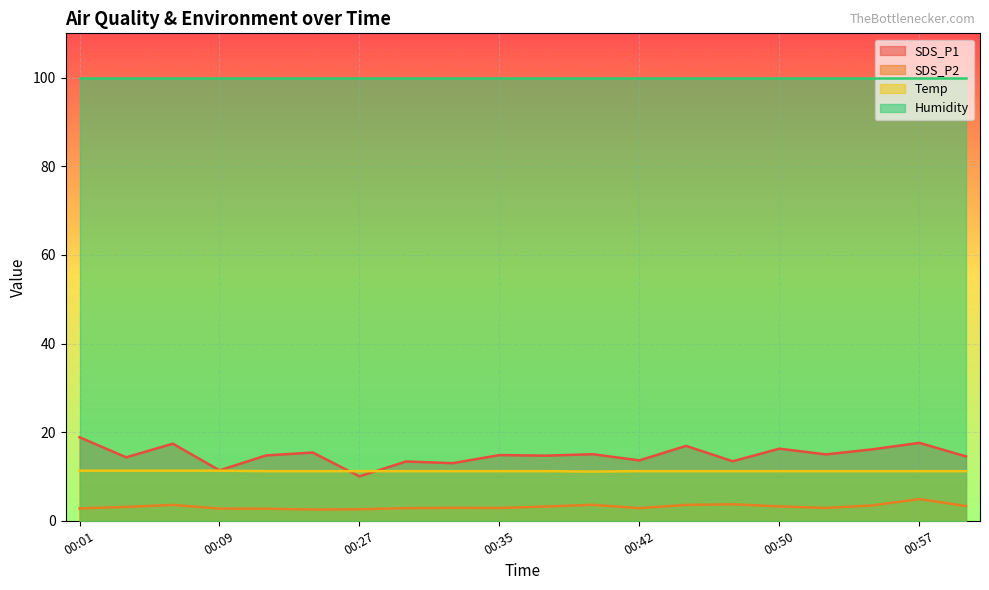

How many distinct data groups are displayed?

4